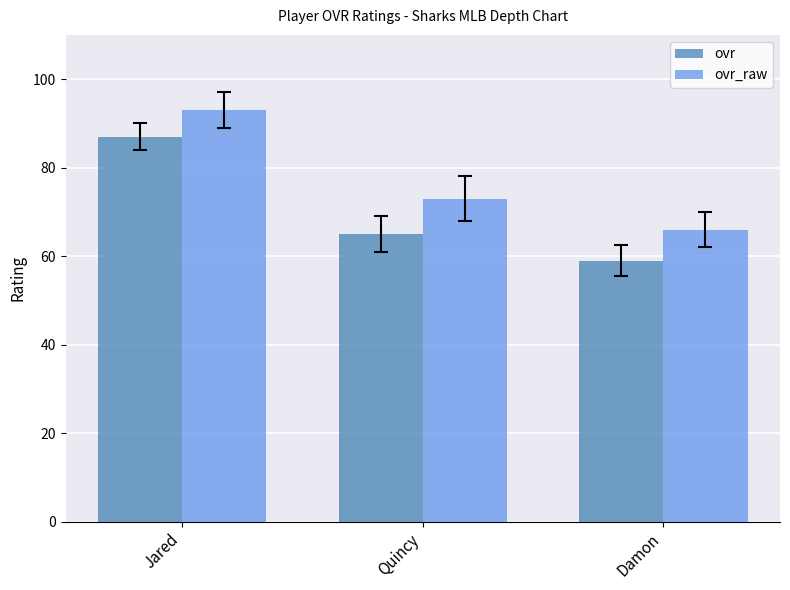

Where is ovr nearest to the value 73?

Quincy